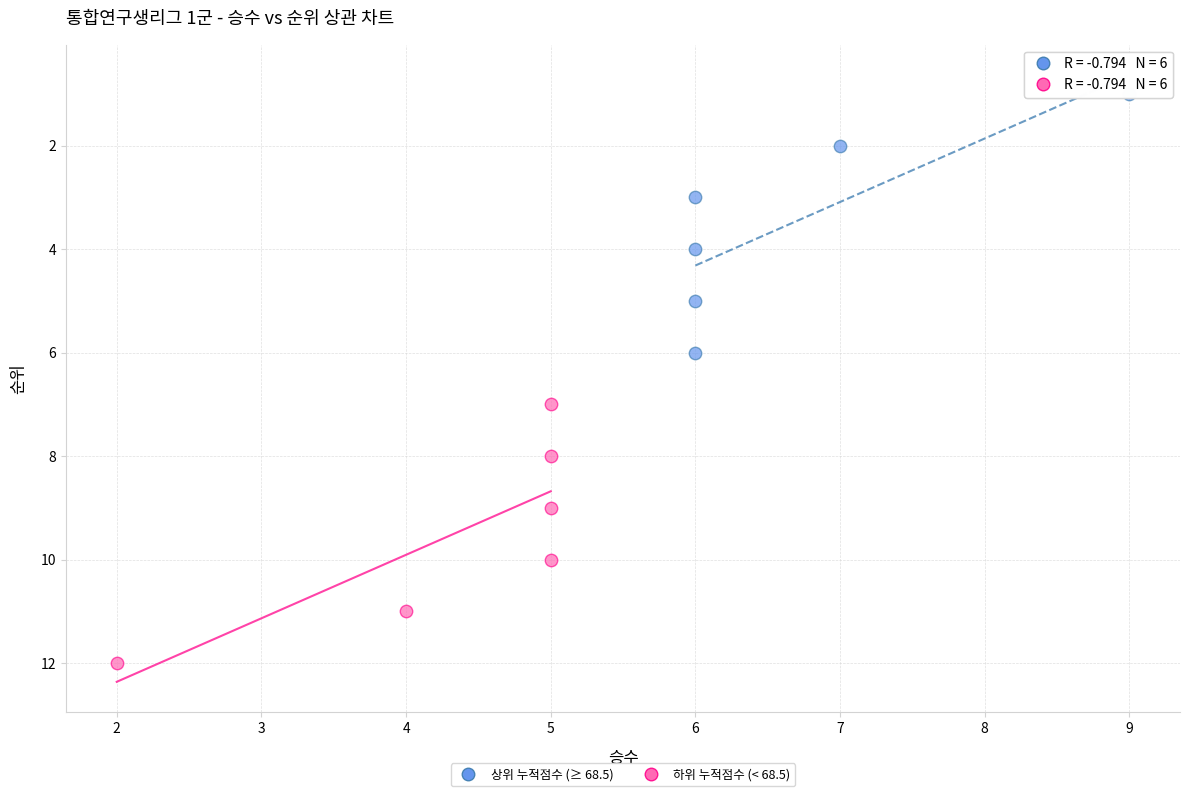

What are all the series names shown in the legend?

상위 누적점수 (≥ 68.5), 하위 누적점수 (< 68.5)